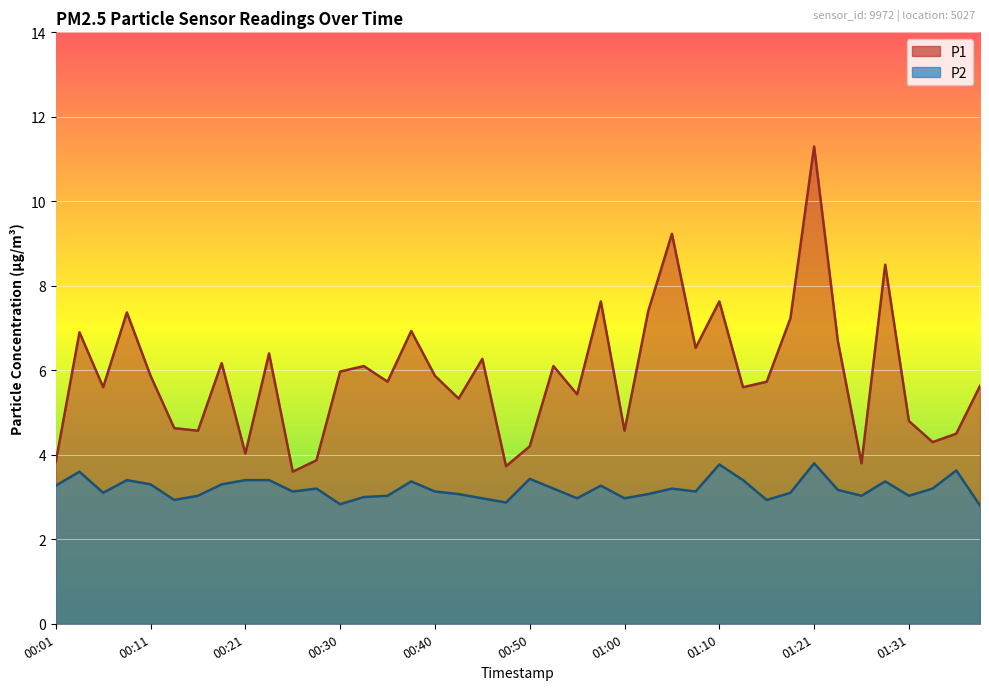

Which has a higher value, 00:38 or 00:43?

00:38